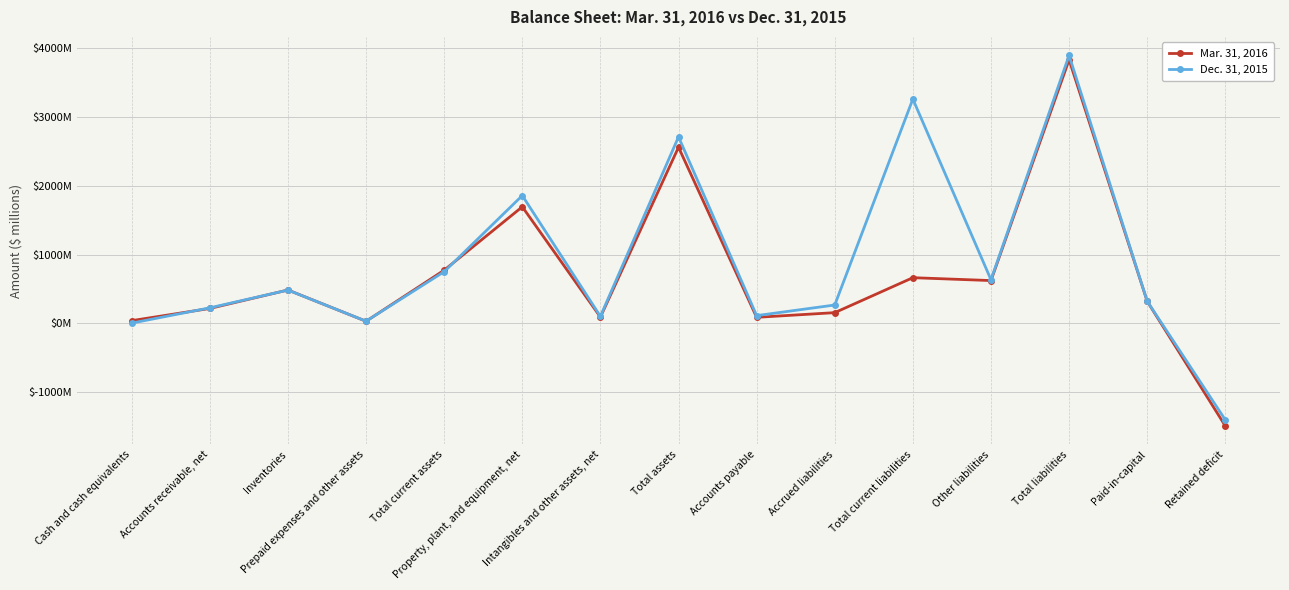

What is the minimum value for Mar. 31, 2016?

-1490